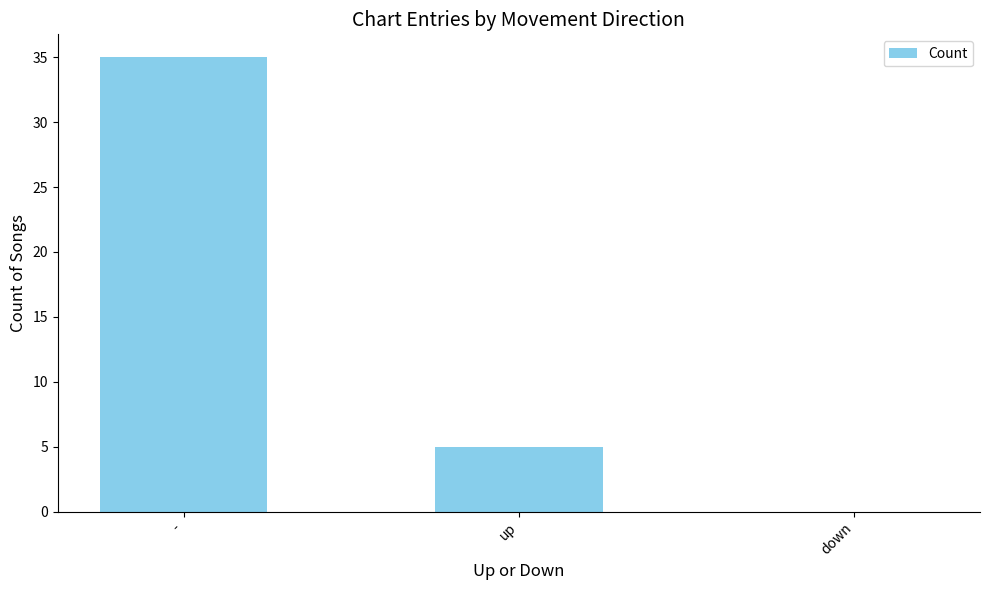

What is the change in value from - to down?

-35